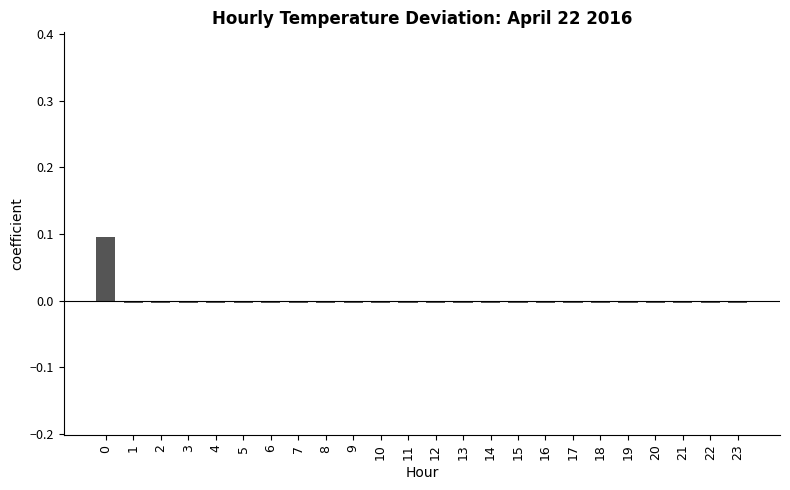

The chart shows a value of -0.0 at 18. True or false?

True